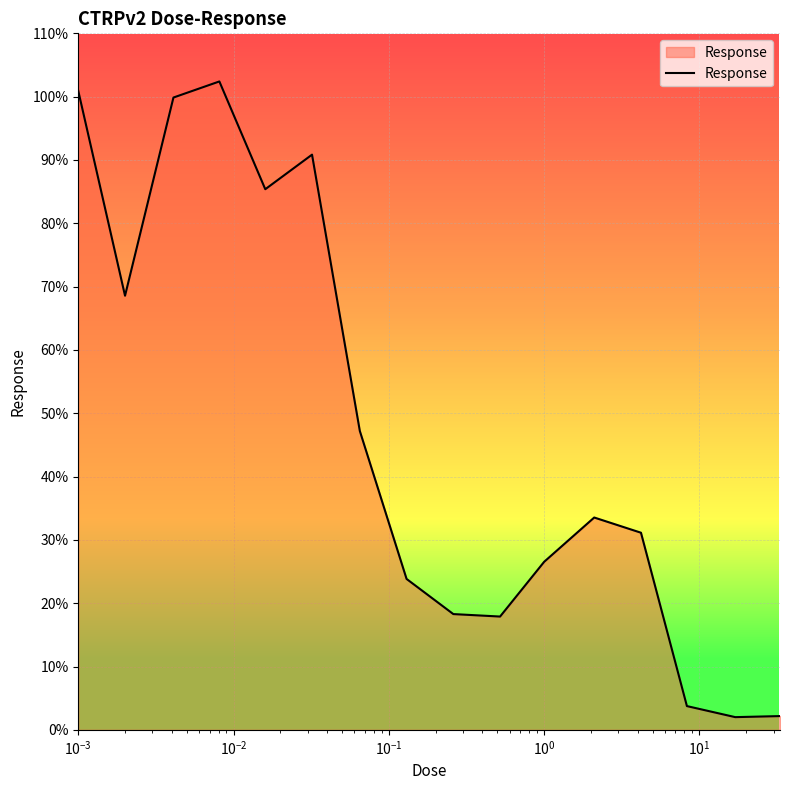

Does the chart display data point markers on the line(s)?

No